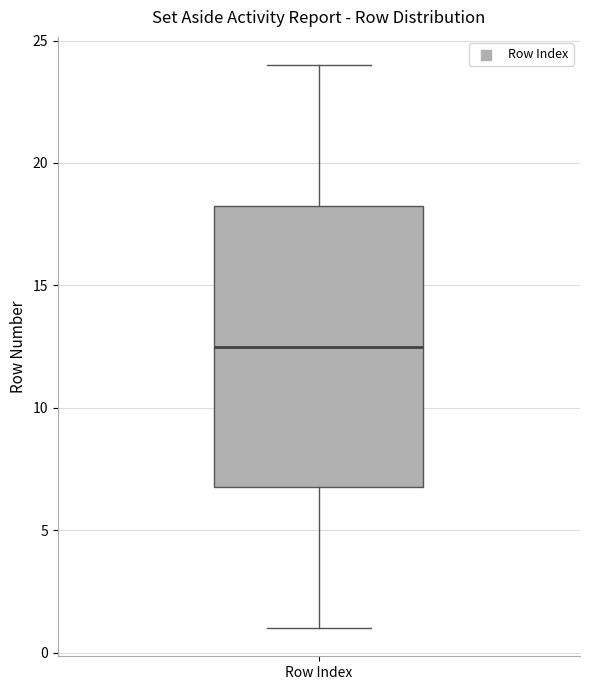

Transcribe this box plot: give where the median line is, the range the box spans, and where the two whiskers end, as read against the y-axis. The values are not printed on the chart, so give them approximately, as read against the axis.

median 12.5, box 7.0 to 18.5, whiskers 1.0 to 24.0